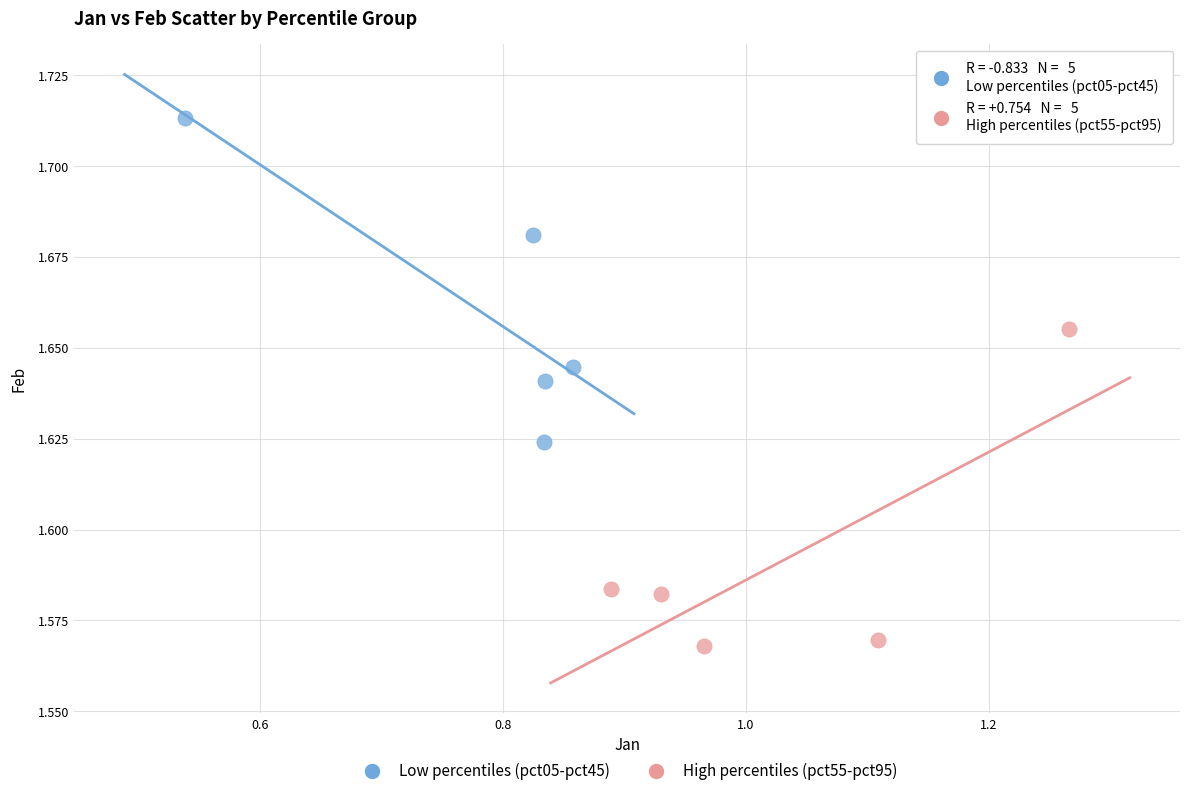

Which series reaches the maximum Y coordinate?

Low percentiles (pct05-pct45)